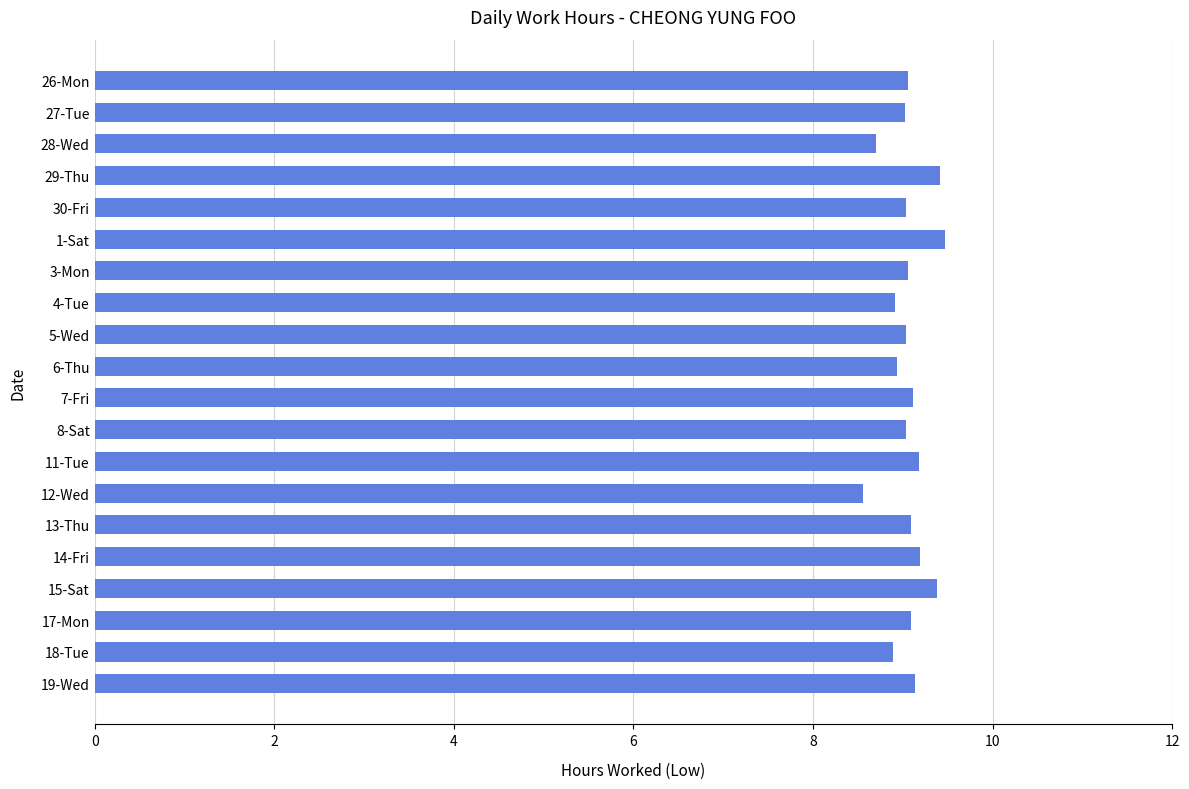

What is the ratio of the value at 15-Sat to the value at 4-Tue?

1.1